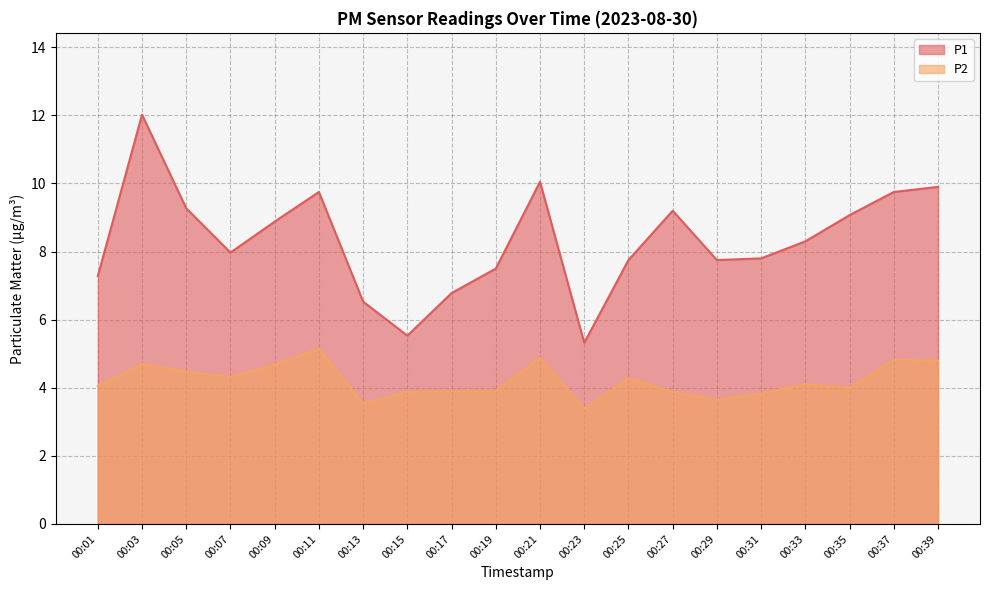

What is the value of the P2 point at the 19th from the left?

4.8